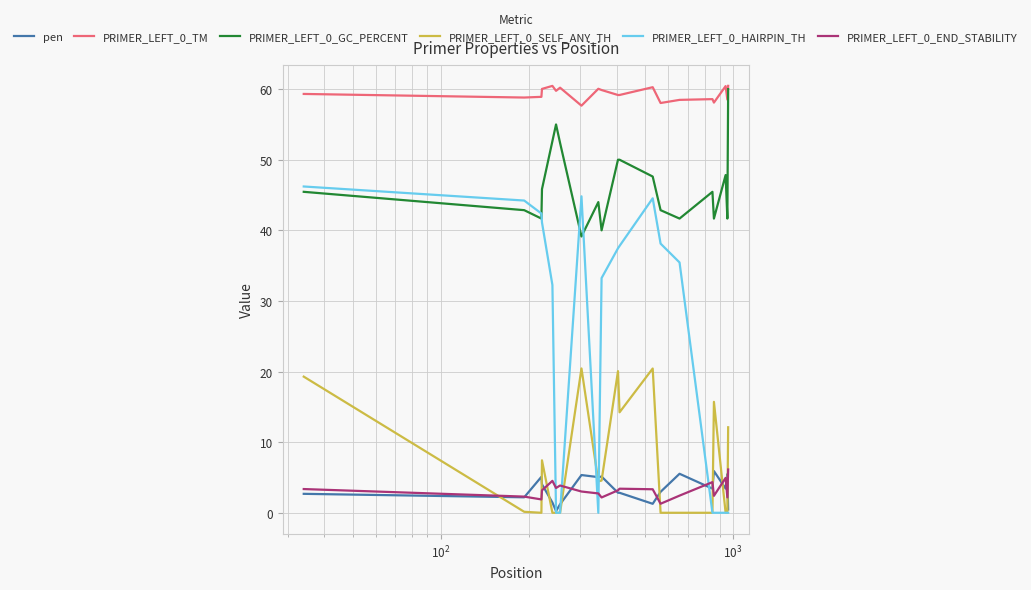

What is the maximum value shown in the chart?

60.5